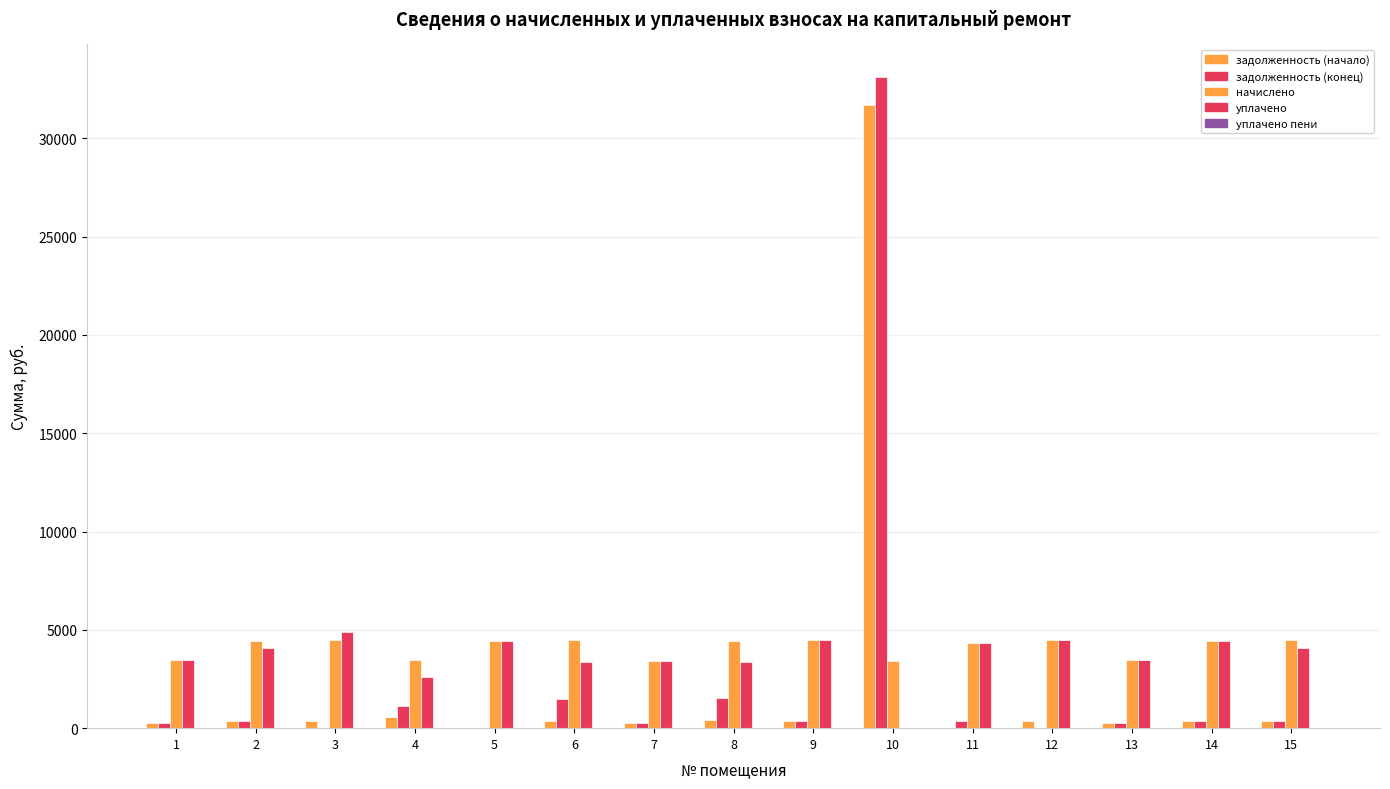

How many values in the начислено series exceed 4435?

8